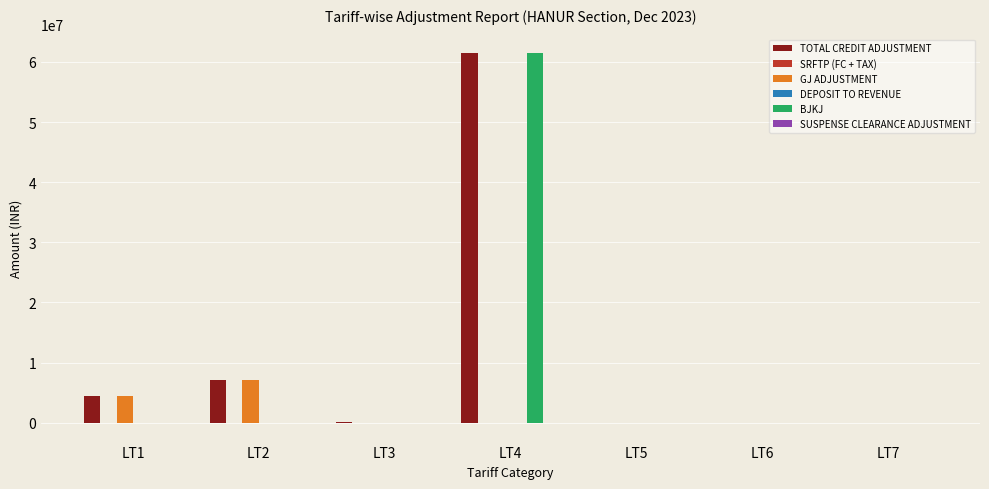

Between LT3 and LT4, which series saw the biggest shift?

BJKJ